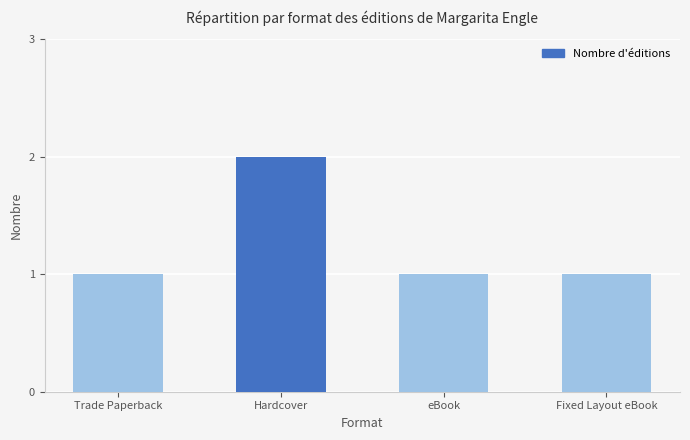

What is the sum of the values at eBook and Hardcover?

3